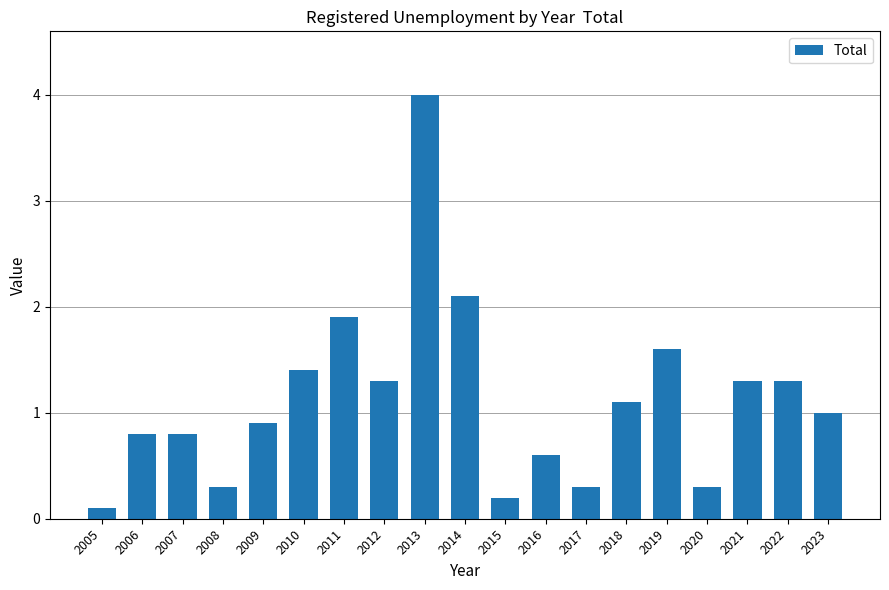

Approximately how many times larger is the value at 2005 compared to 2021?

0.1